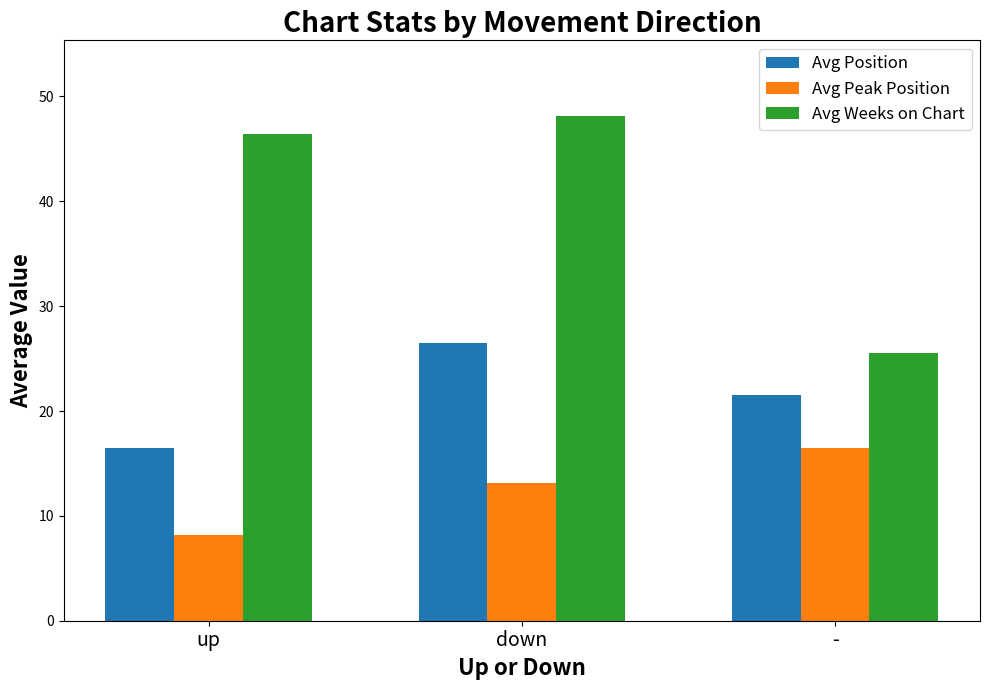

What is the minimum value shown in the chart?

8.2